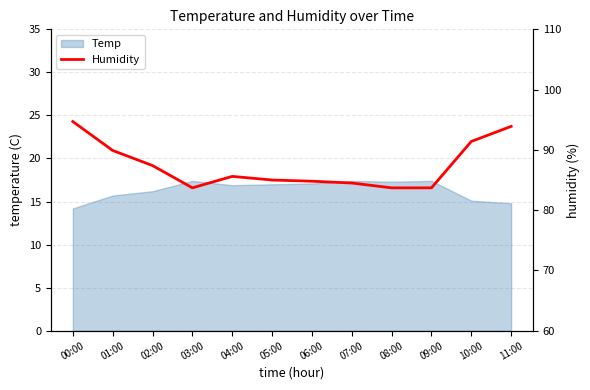

List the labels in order of value, smallest first.

03:00, 08:00, 09:00, 07:00, 06:00, 05:00, 04:00, 02:00, 01:00, 10:00, 11:00, 00:00